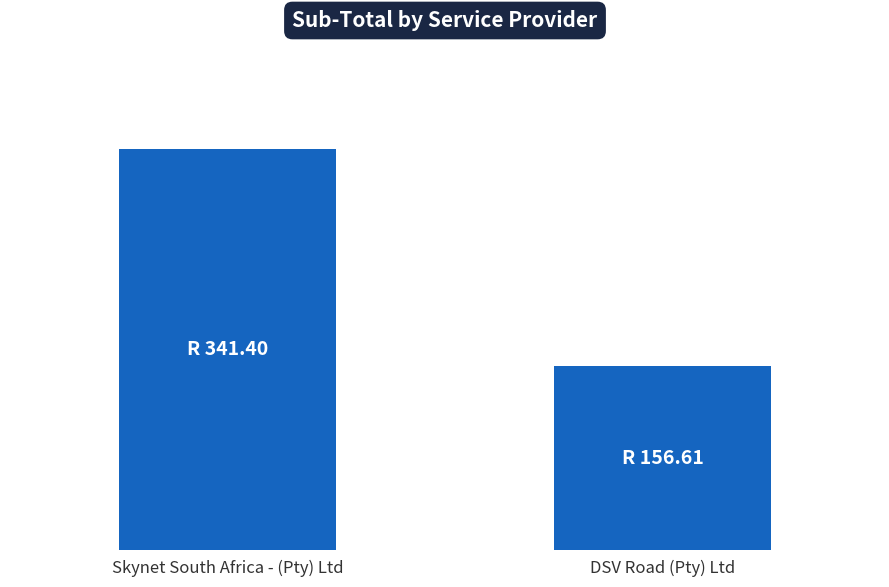

The chart shows a value of 61.0 at DSV Road (Pty) Ltd. True or false?

False